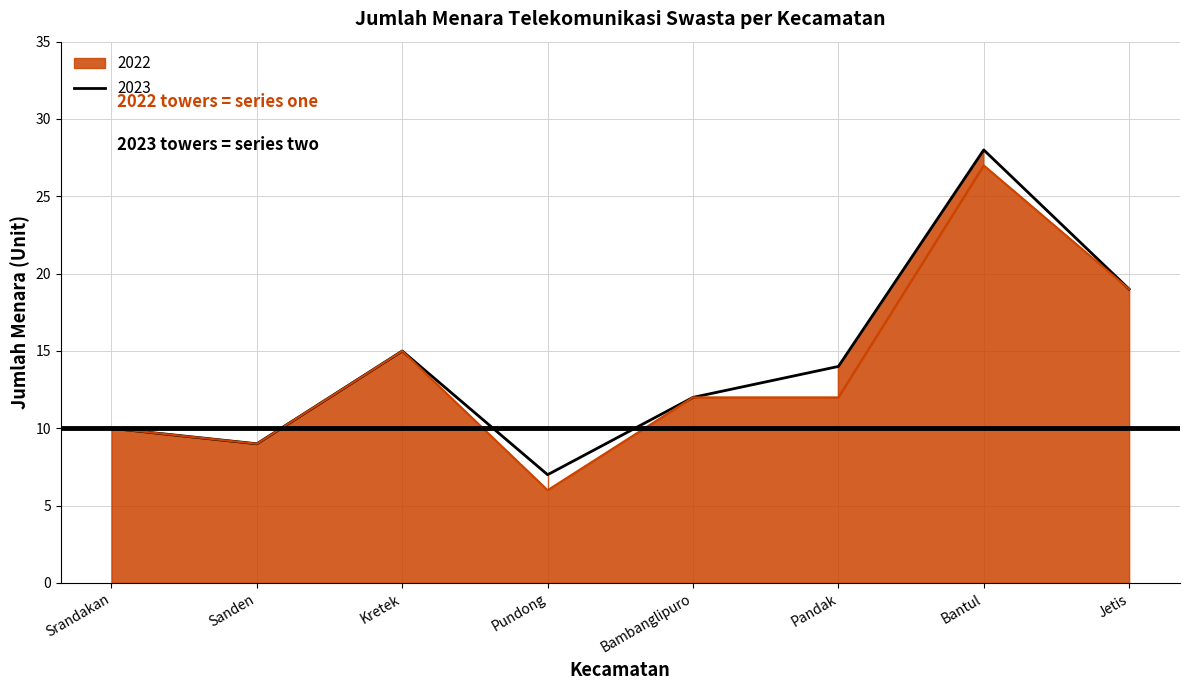

What is the difference between the maximum and minimum values in the 2022 series?

21